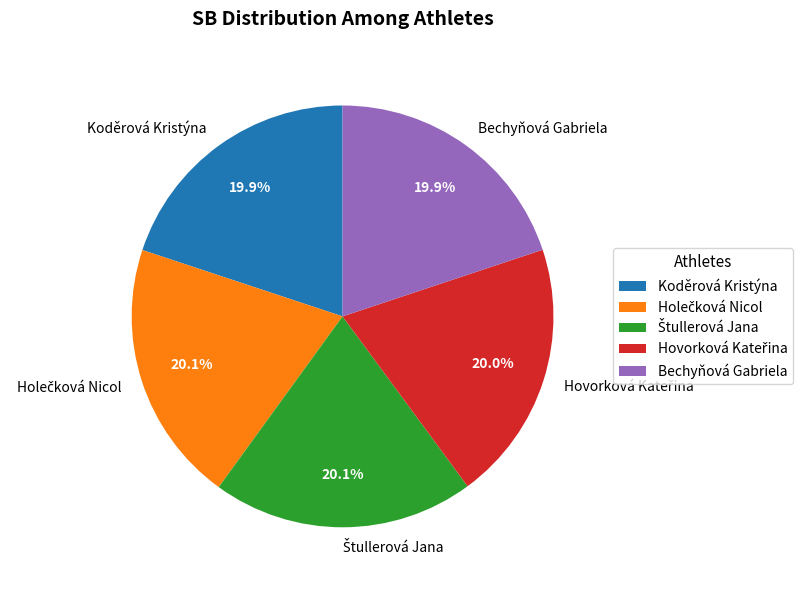

Does Koděrová Kristýna account for over 50% of the chart?

No